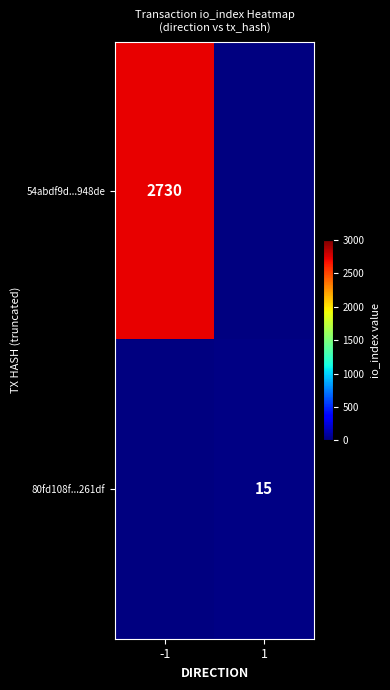

Is the value of 80fd108f...261df at 1 greater than the value of 54abdf9d...948de at -1?

No